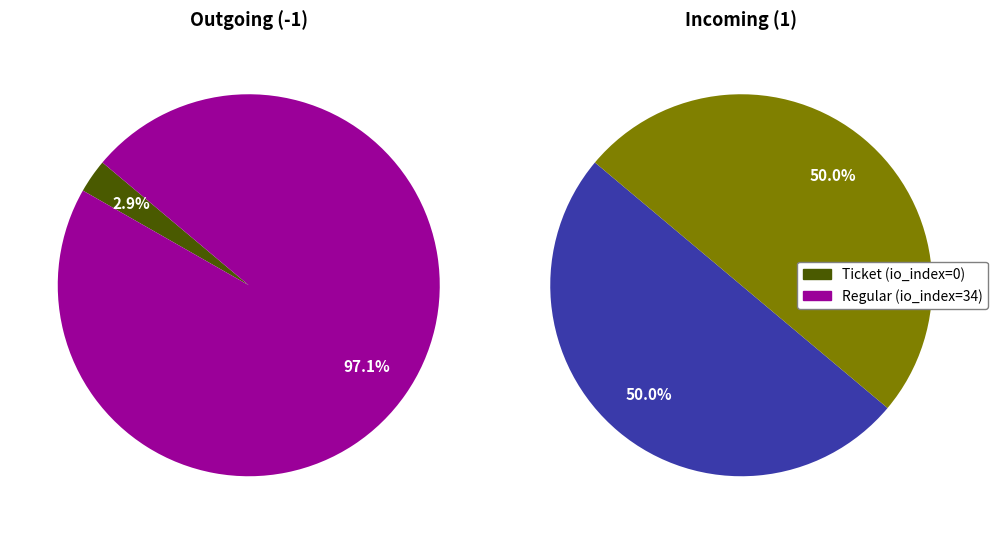

Does any single category account for the majority?

Yes